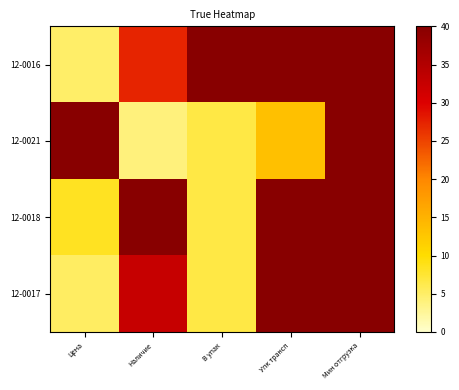

Between Цена and Мин отгрузка, which series saw the biggest shift?

12-0016